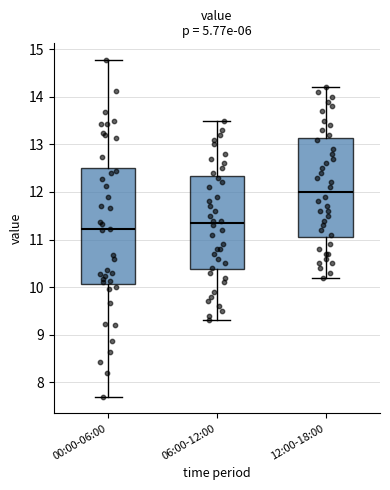

Reading left to right, transcribe this box plot: for each box, give where its median line is, the range the box spans, and where its two whiskers end, as read against the y-axis. The values are not printed on the chart, so give them approximately, as read against the axis.

00:00-06:00: median 11.2, box 10.1 to 12.5, whiskers 7.7 to 14.8
06:00-12:00: median 11.4, box 10.4 to 12.3, whiskers 9.3 to 13.5
12:00-18:00: median 12.0, box 11.1 to 13.1, whiskers 10.2 to 14.2